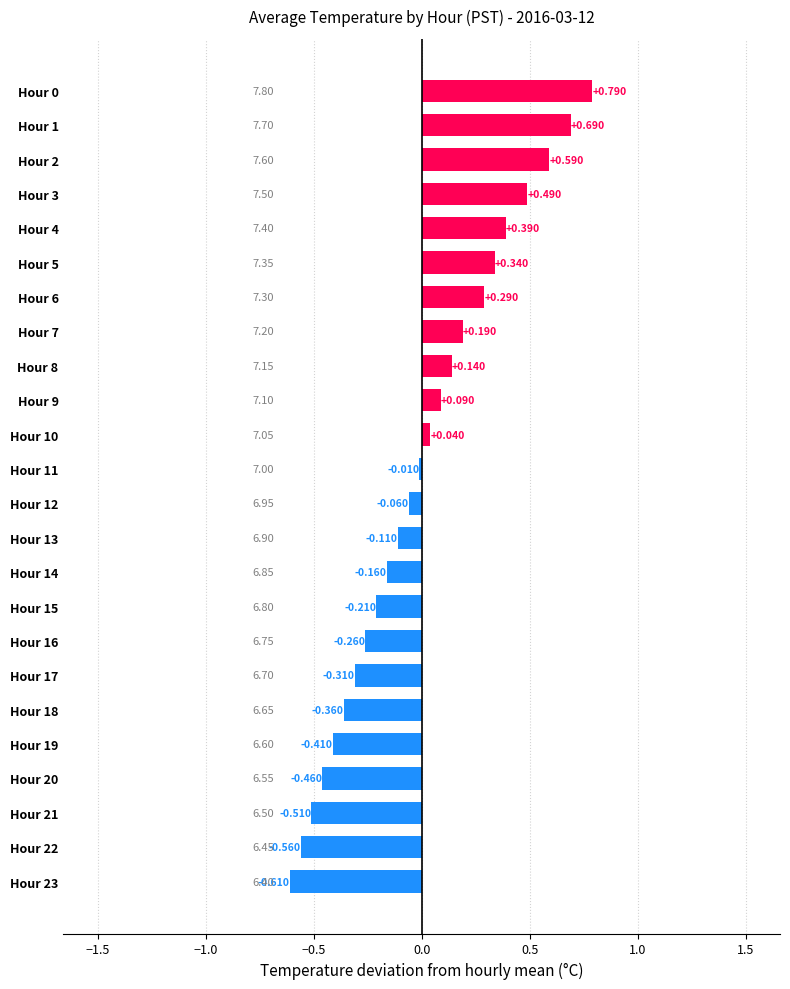

At which category does the chart reach its minimum across all series?

Hour 23